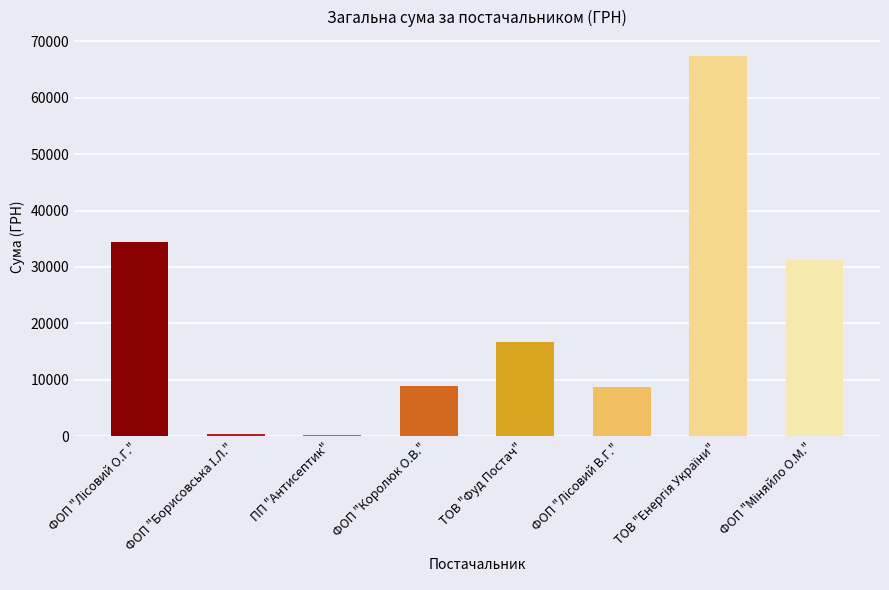

What value does the data have at ТОВ "Фуд Постач"?

16773.2